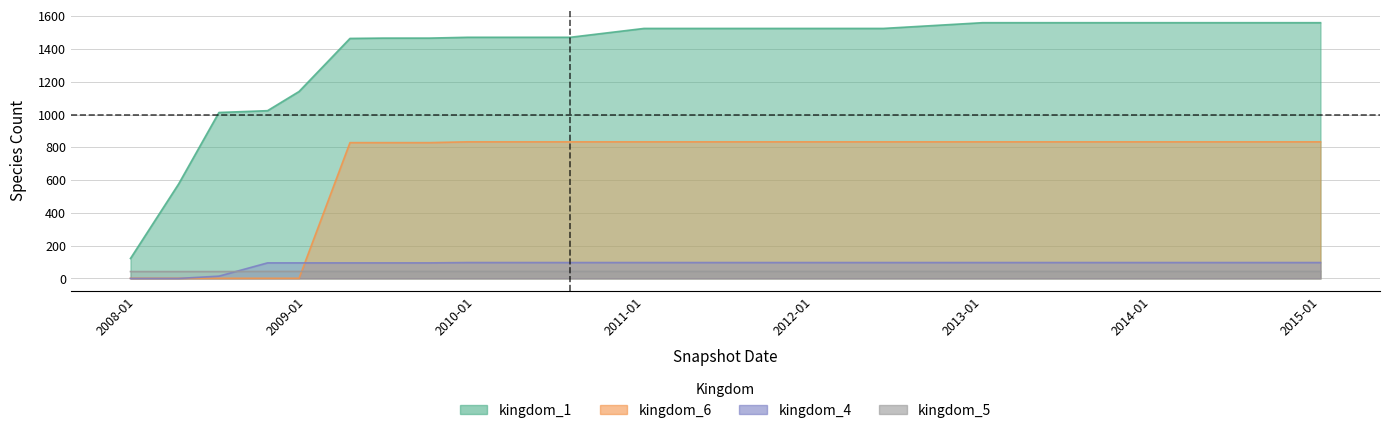

True or false: kingdom_4 and kingdom_5 intersect in this chart.

True